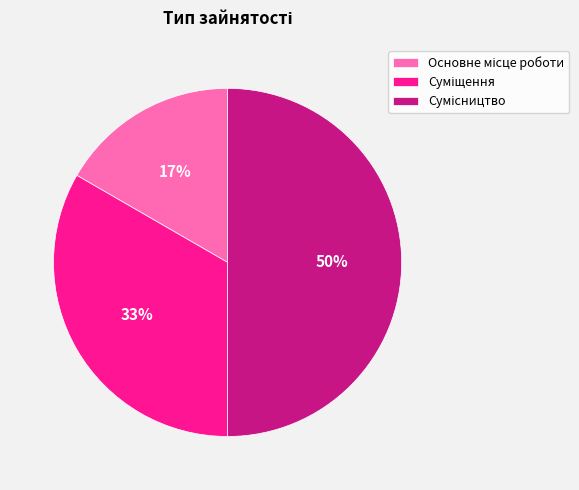

How many slices are in this pie chart?

3